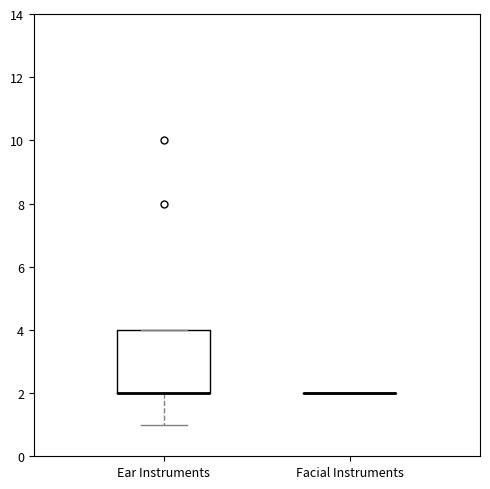

Reading left to right, read every box against the y-axis: the position of its median line, the range the box covers, and the ends of its whiskers. The values are not printed on the chart, so give them approximately, as read against the axis.

Ear Instruments: median 2 (drawn on the box's lower edge), box 2 to 4, whiskers 1 to 4
Facial Instruments: box collapsed to a line at 2, whiskers 2 to 2